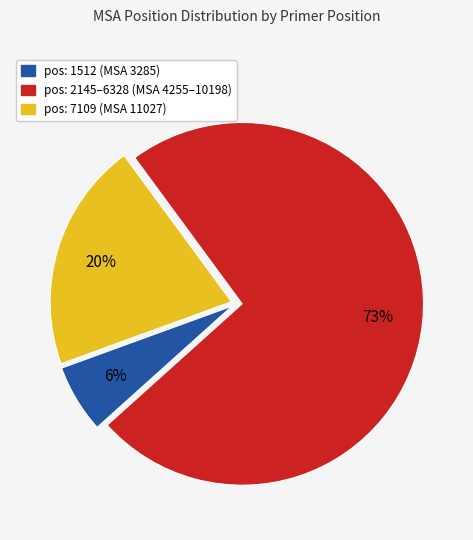

Does any single category account for the majority?

Yes